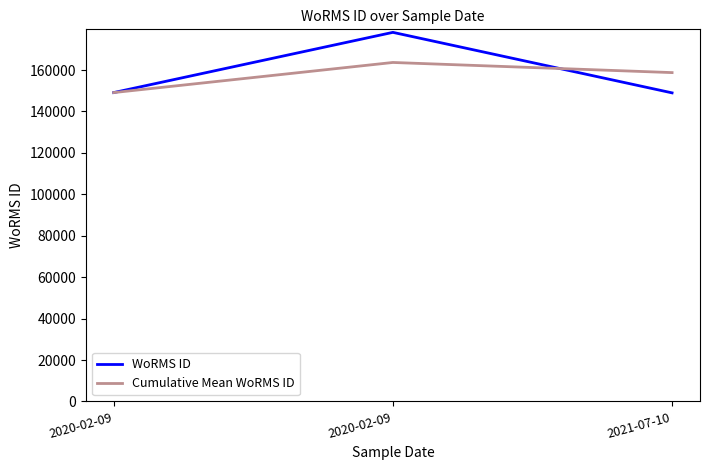

How many lines are shown in the chart?

2